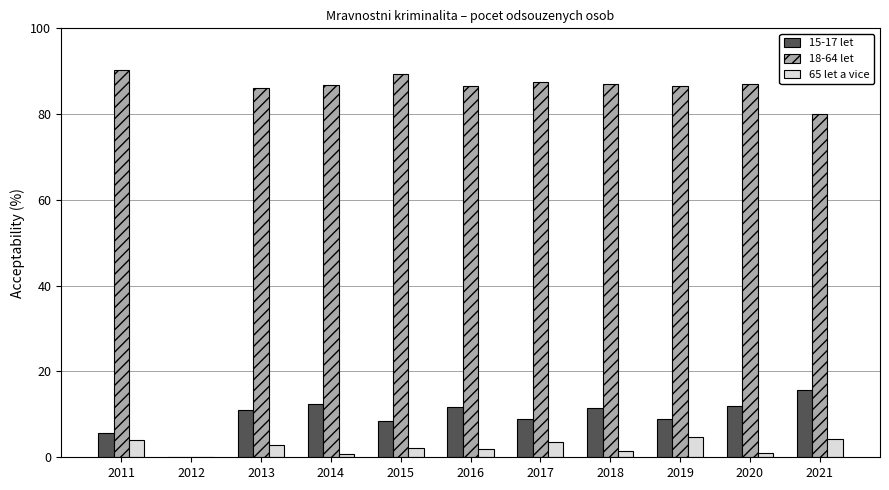

Is it true that 65 let a vice equals 4.2 at 2021?

True